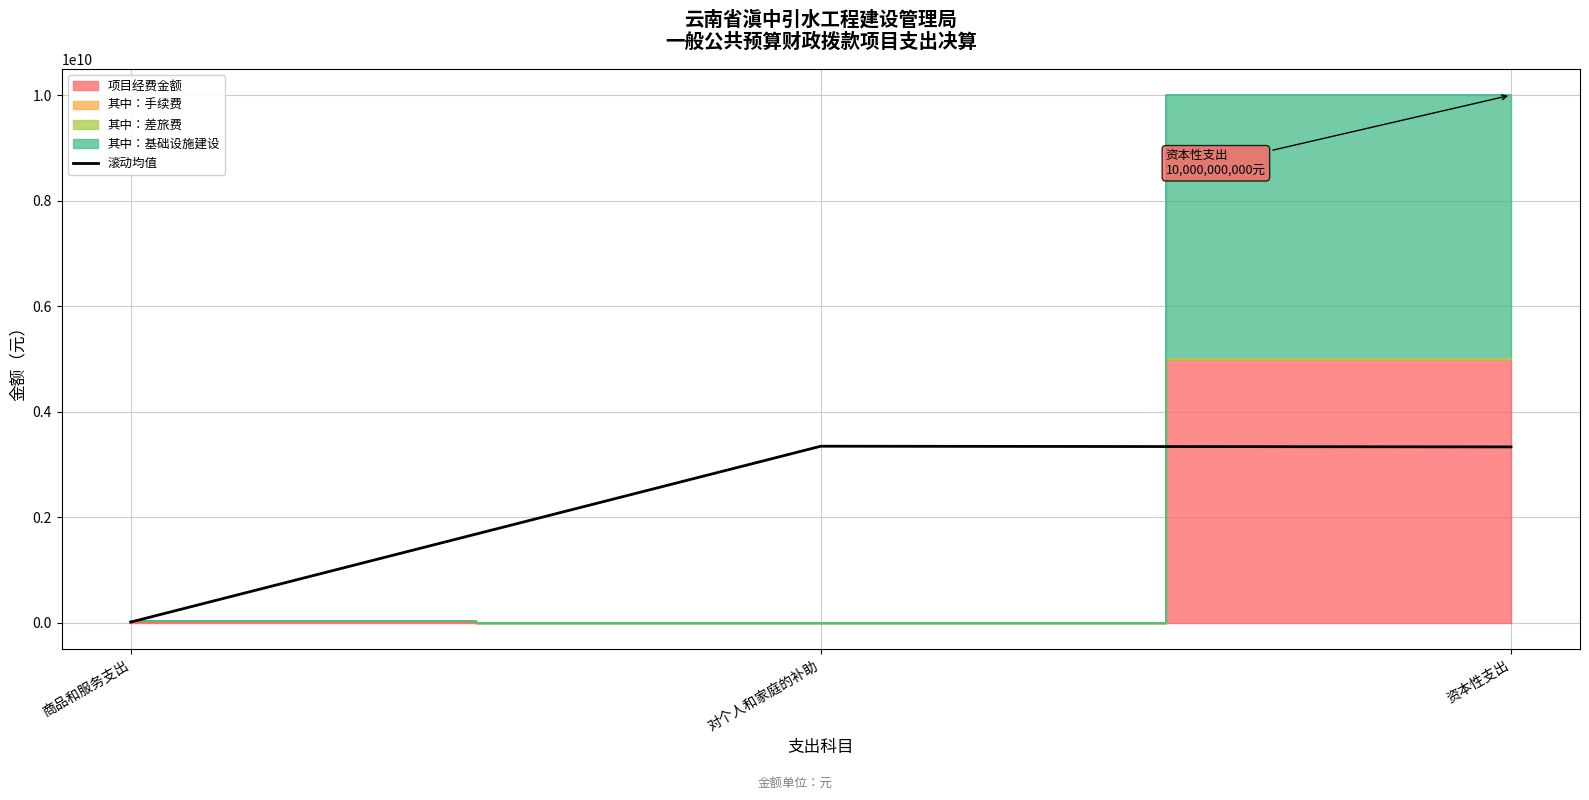

The value at 资本性支出 is 5511645452.9. True or false?

False